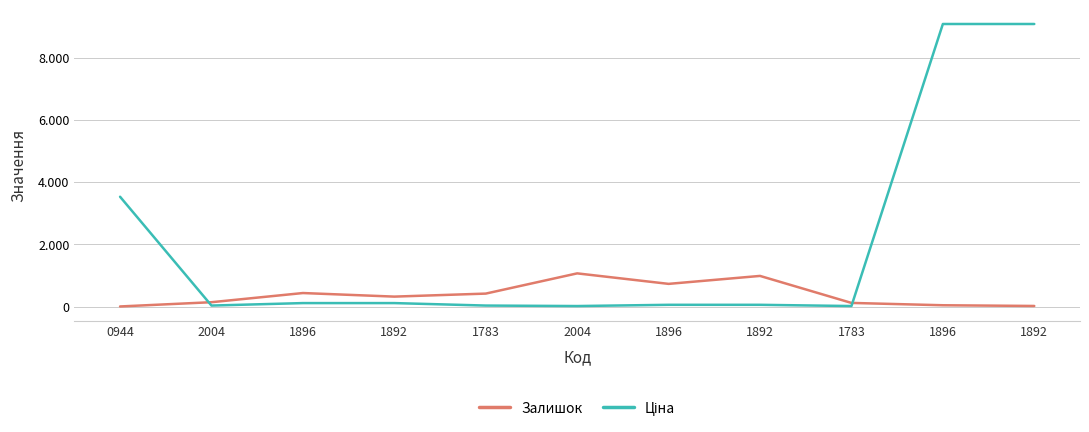

Does the chart have visible grid lines?

Yes